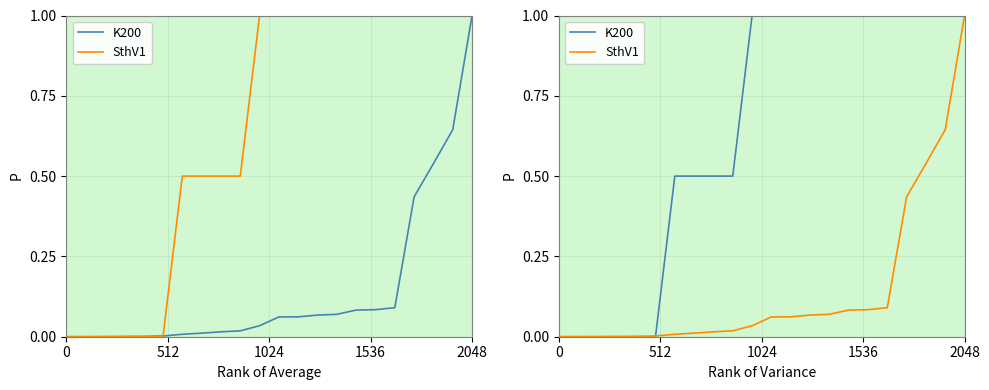

After their last crossing, which series has the higher values: K200 or SthV1?

K200